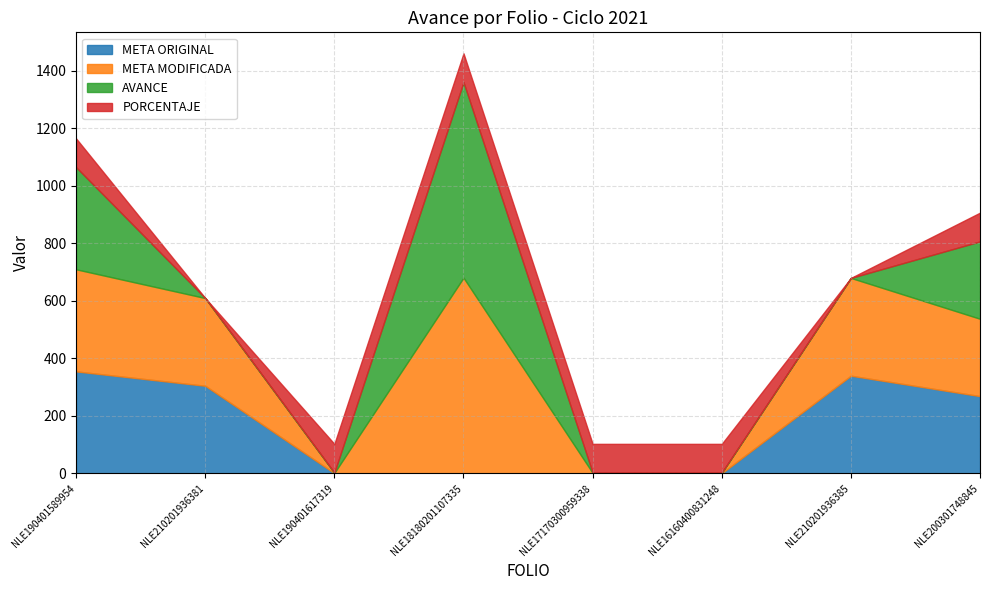

True or false: META MODIFICADA and PORCENTAJE cross at least once.

True